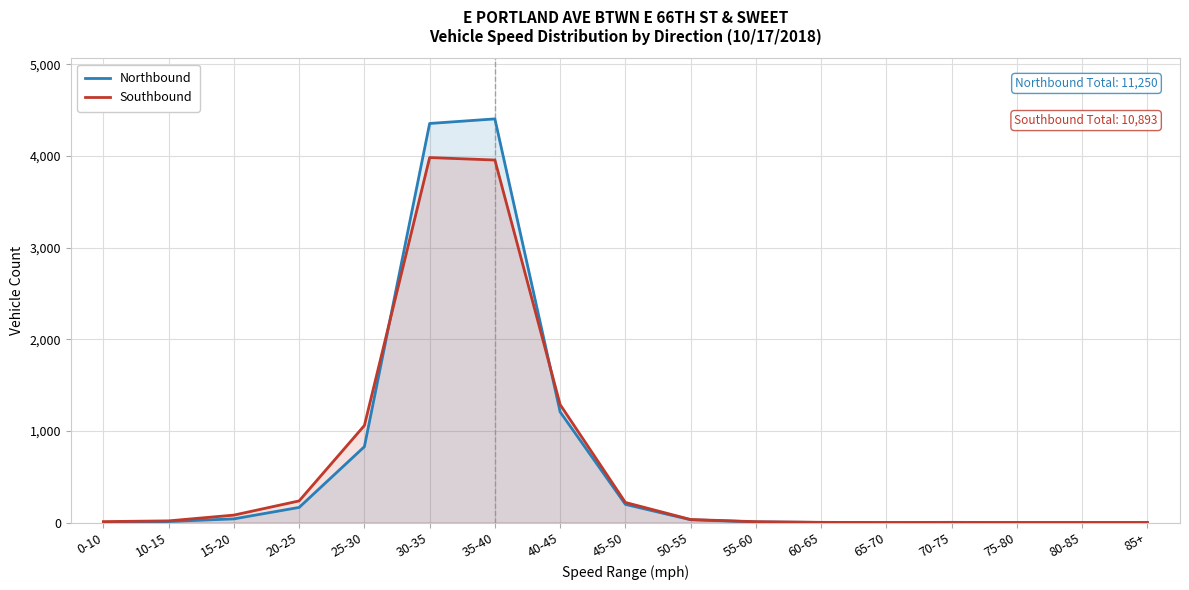

List the series in order of their overall mean, highest first.

Northbound, Southbound